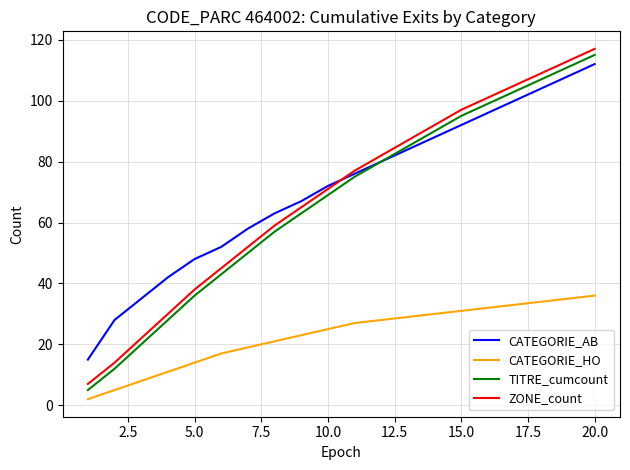

Does the chart display data point markers on the line(s)?

No